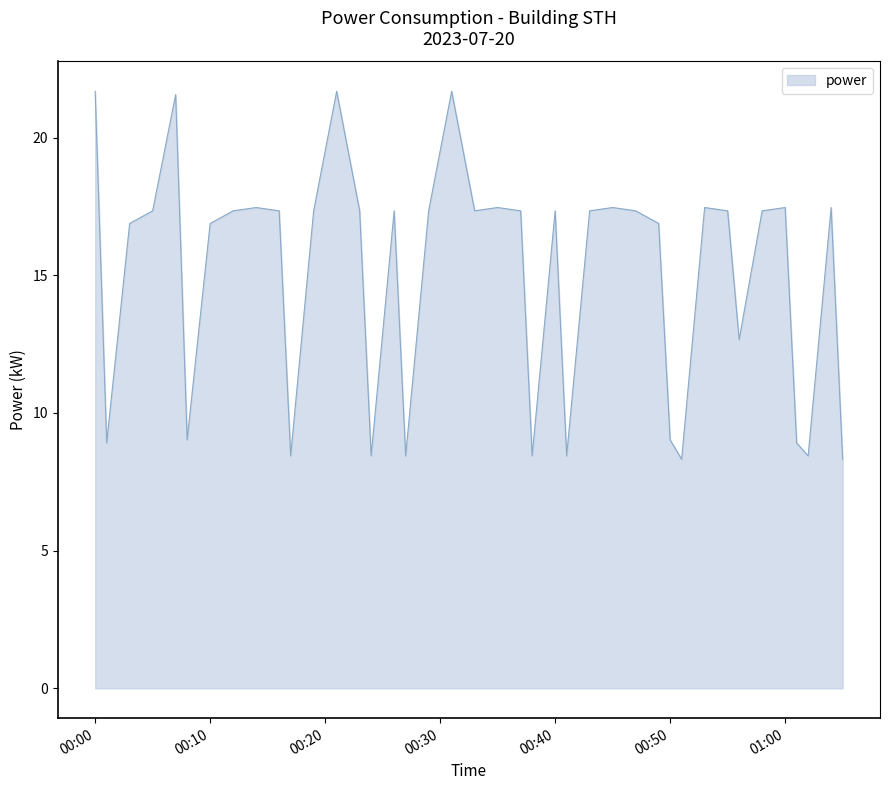

What is the difference between the maximum and minimum values?

13.4